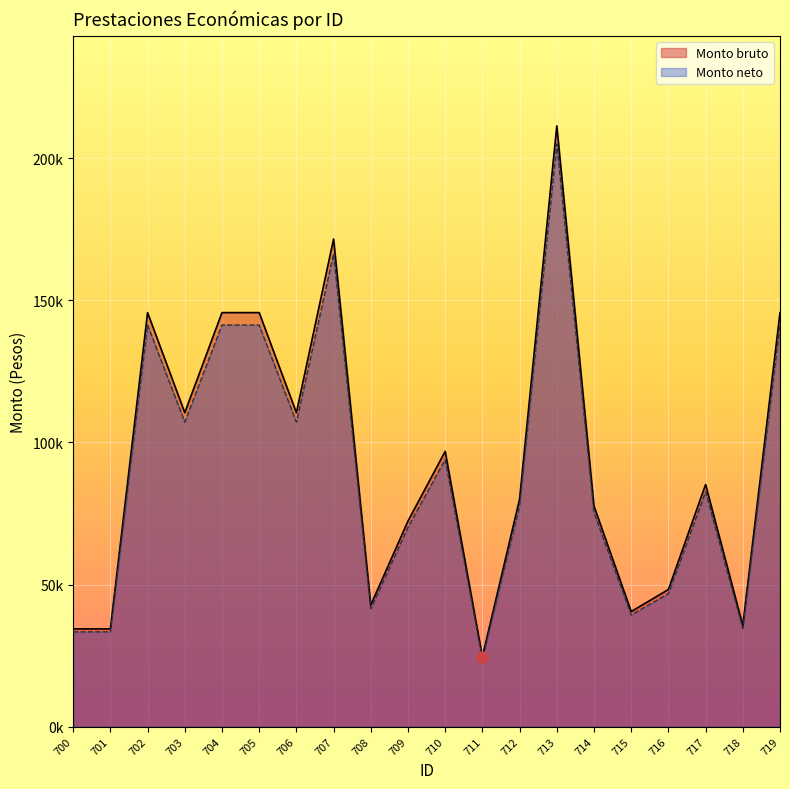

True or false: Monto bruto and Monto neto cross at least once.

False